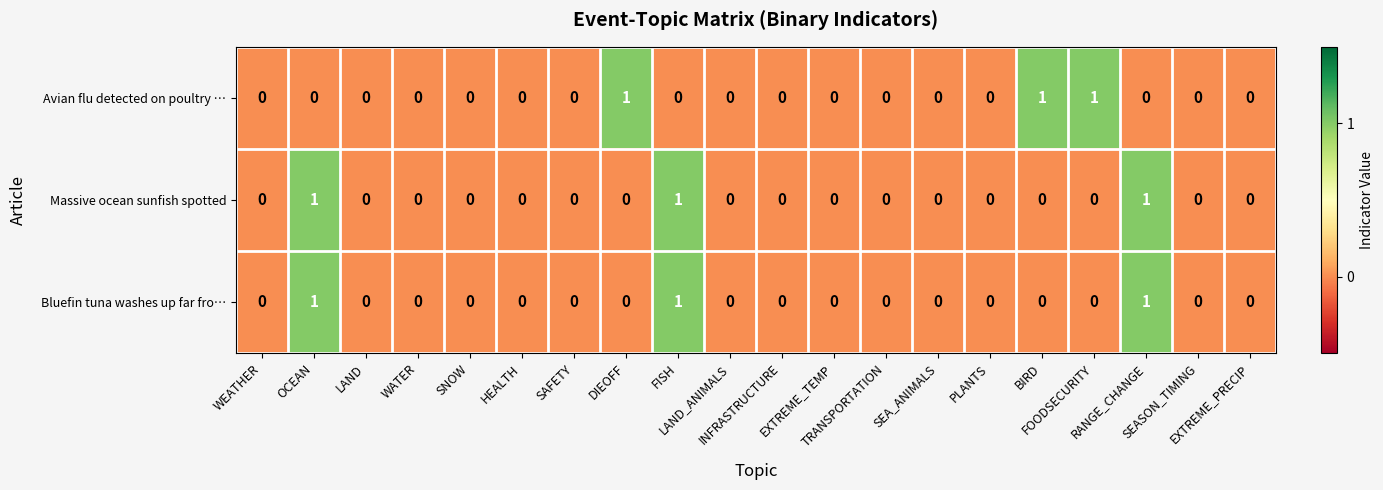

Count the Massive ocean sunfish spotted values in the range 0 to 1.

20